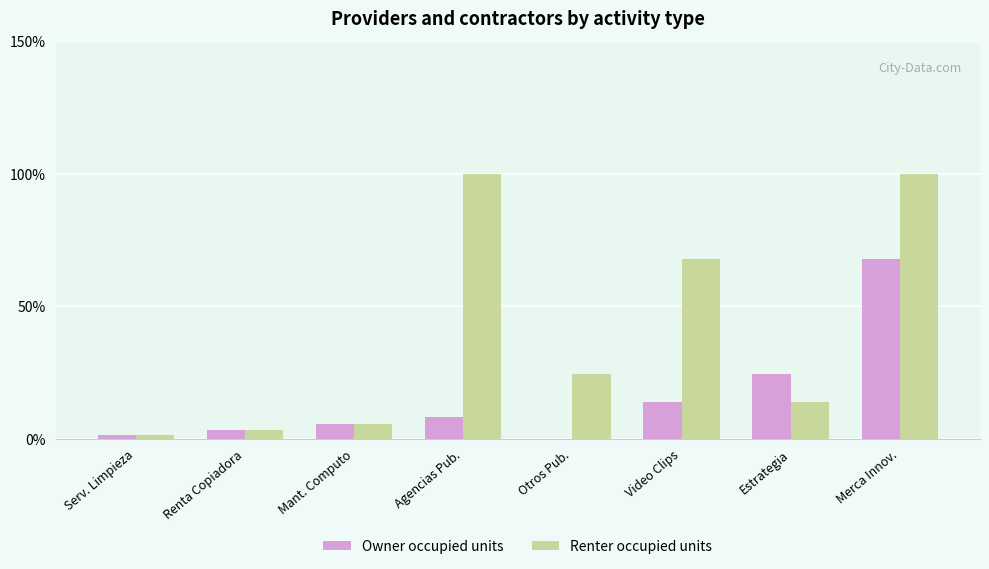

Which series has the largest range (max minus min)?

Renter occupied units